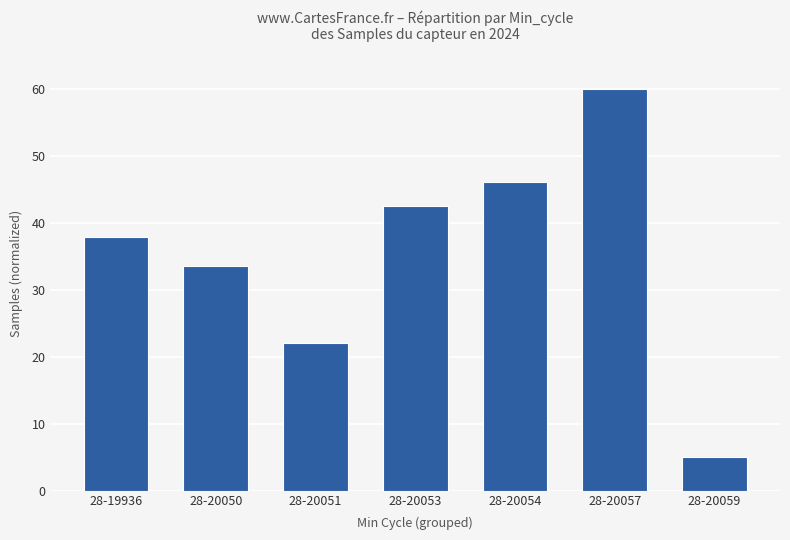

Rank the categories by value from lowest to highest.

28-20059, 28-20051, 28-20050, 28-19936, 28-20053, 28-20054, 28-20057